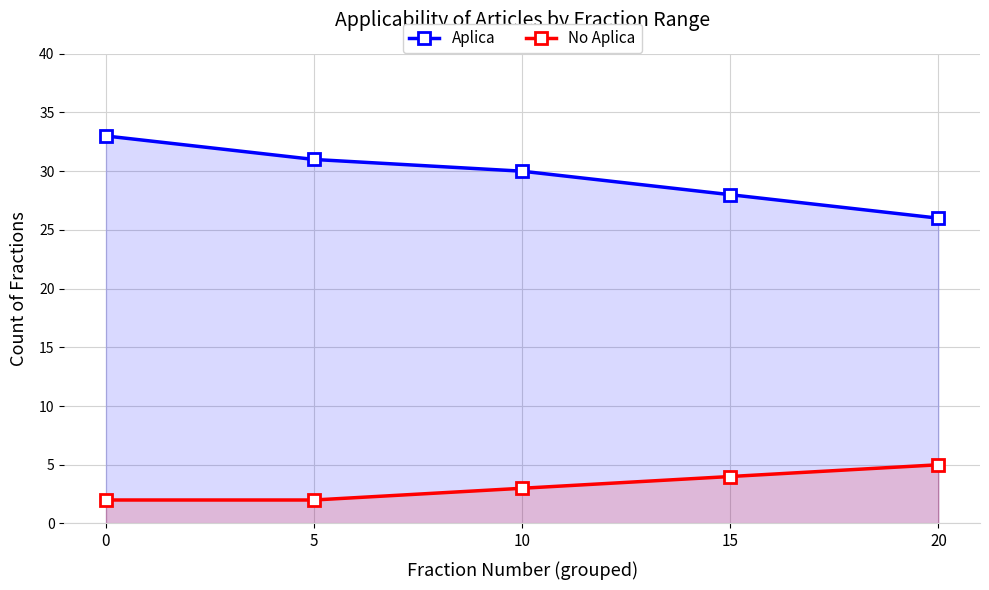

True or false: Aplica and No Aplica cross at least once.

False